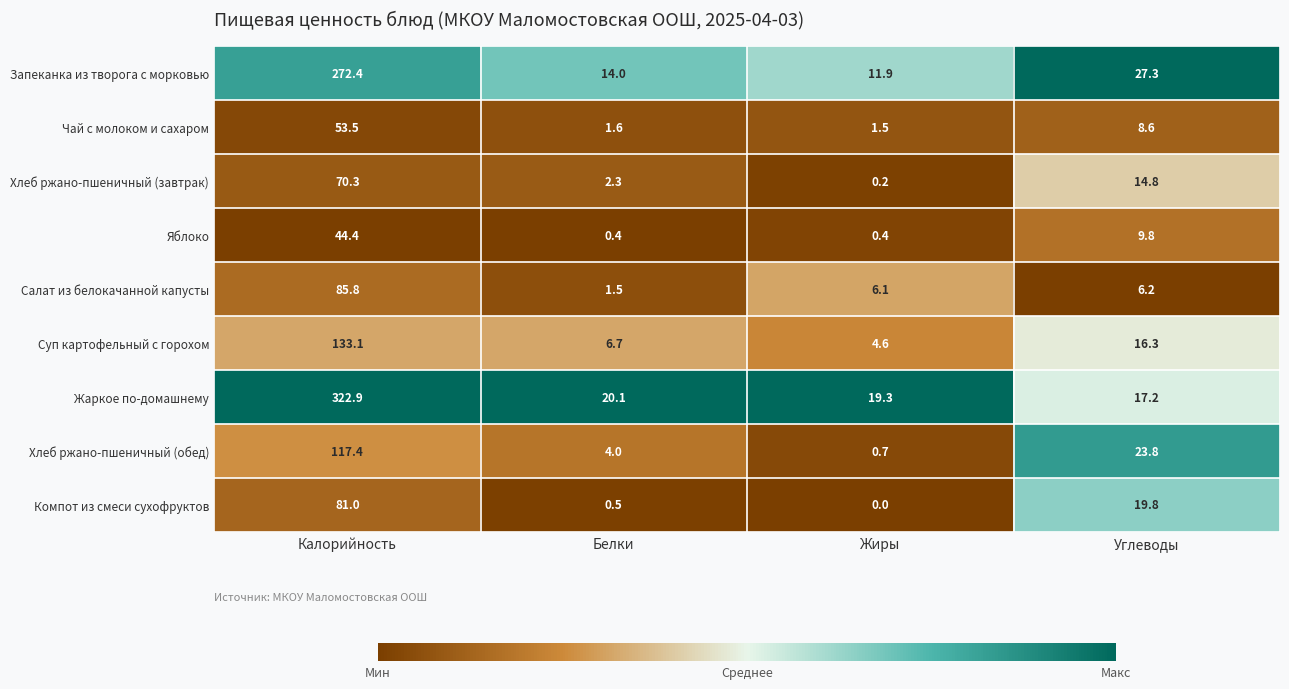

At which label is Чай с молоком и сахаром closest to 27?

Углеводы